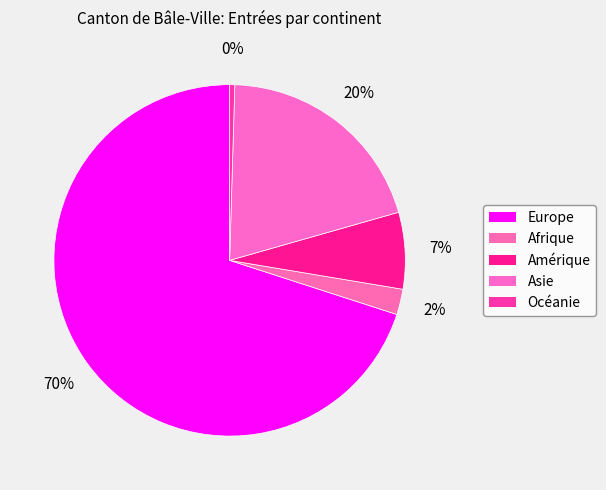

Count the number of slices in the pie.

5